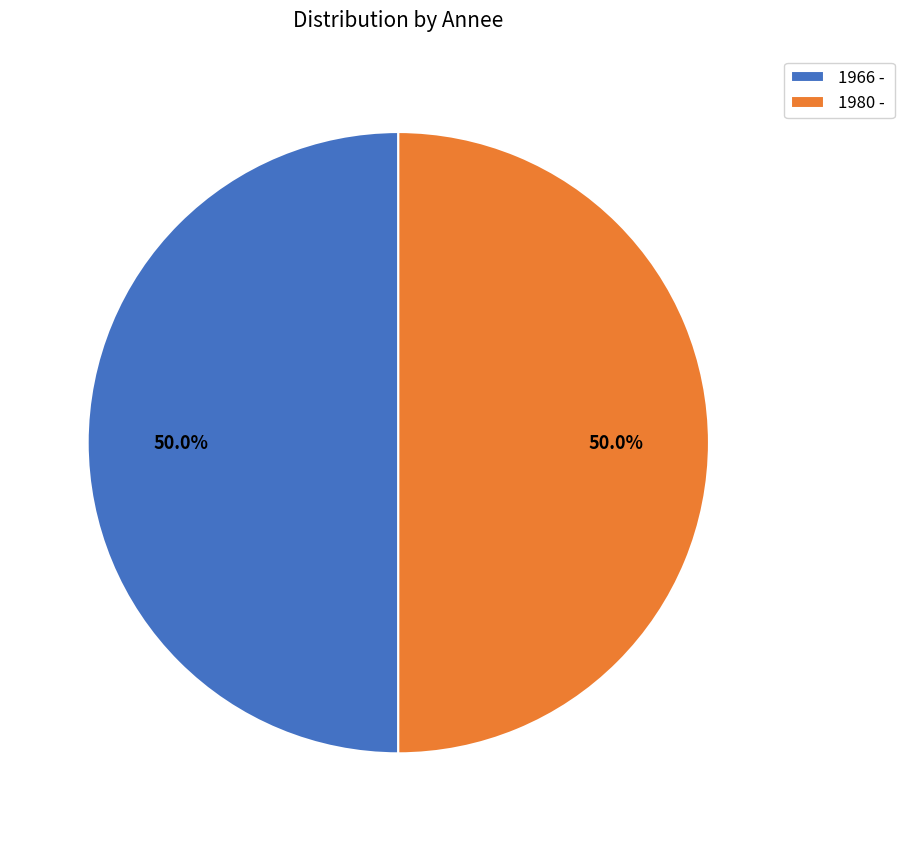

Approximately how many times larger is the value at 1980 - compared to 1966 -?

1.0